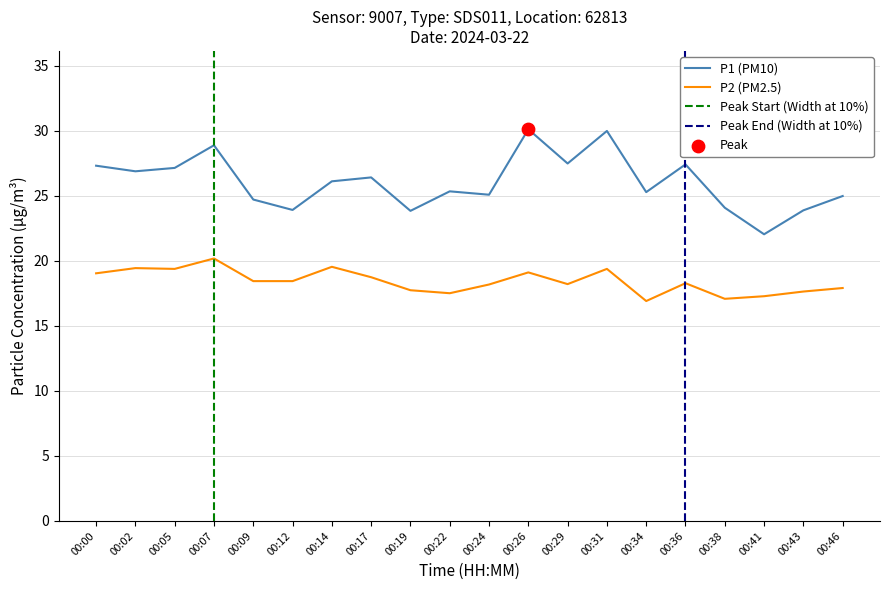

Is it true that P1 (PM10) equals 25.1 at 00:24?

True